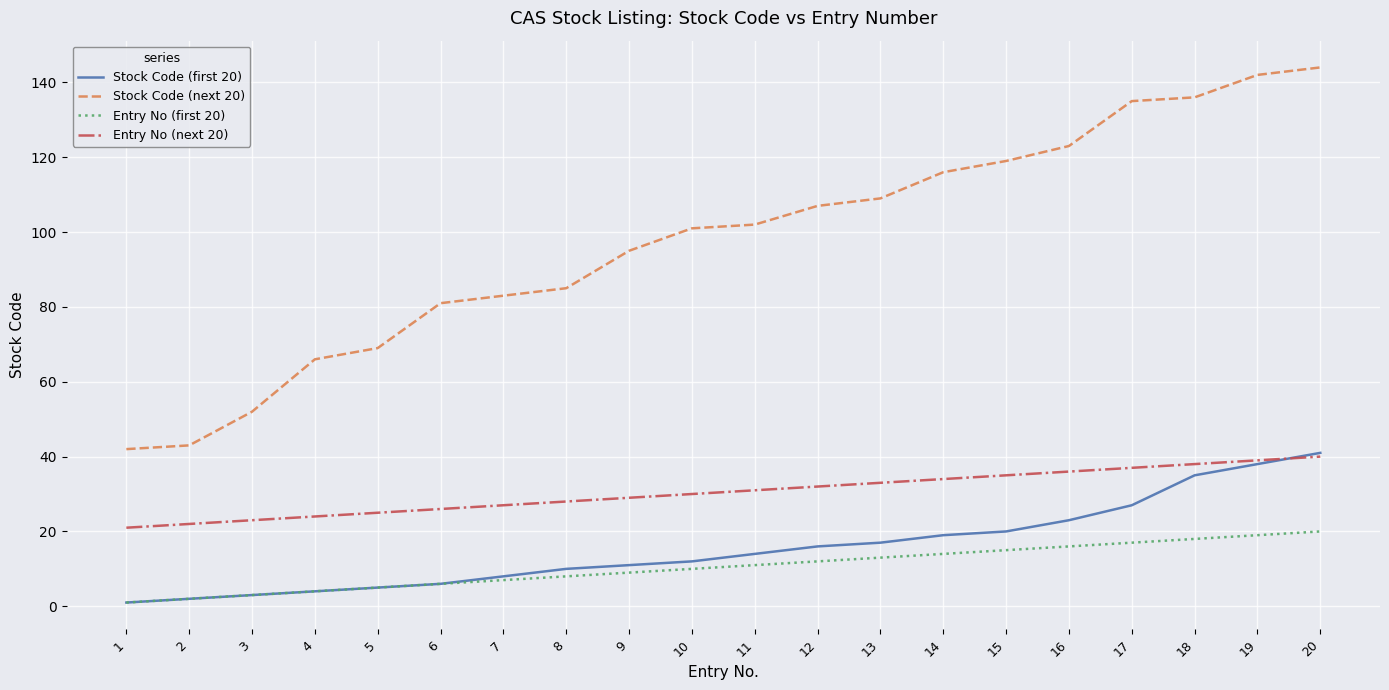

What is the total value across all series at 15?

189